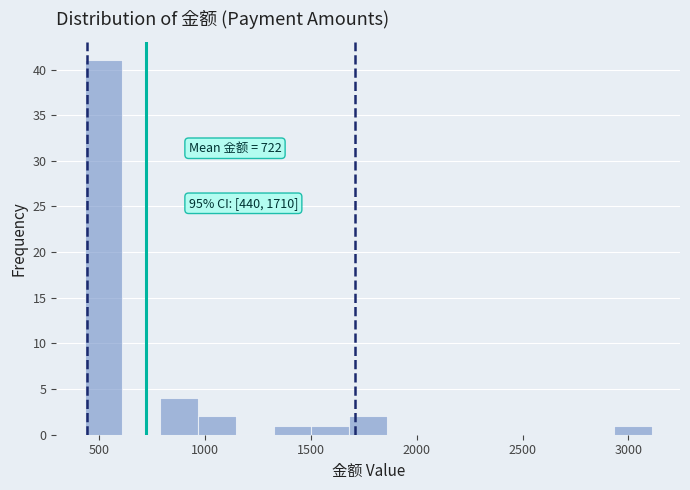

Read against the x-axis, roughly where is the centre of the tallest bar?

500